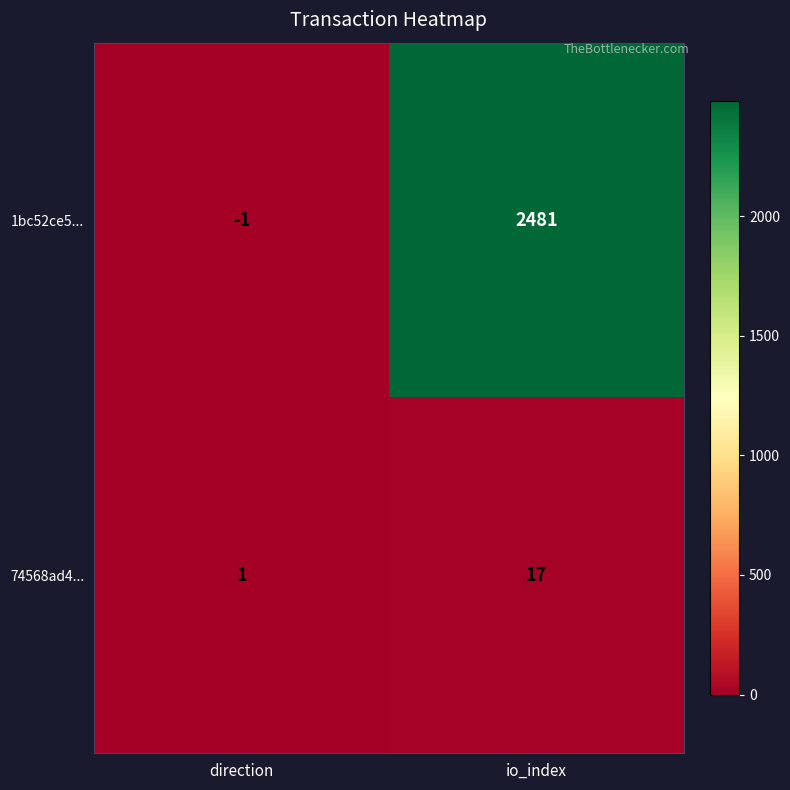

Which series has the largest total across all categories?

1bc52ce5...